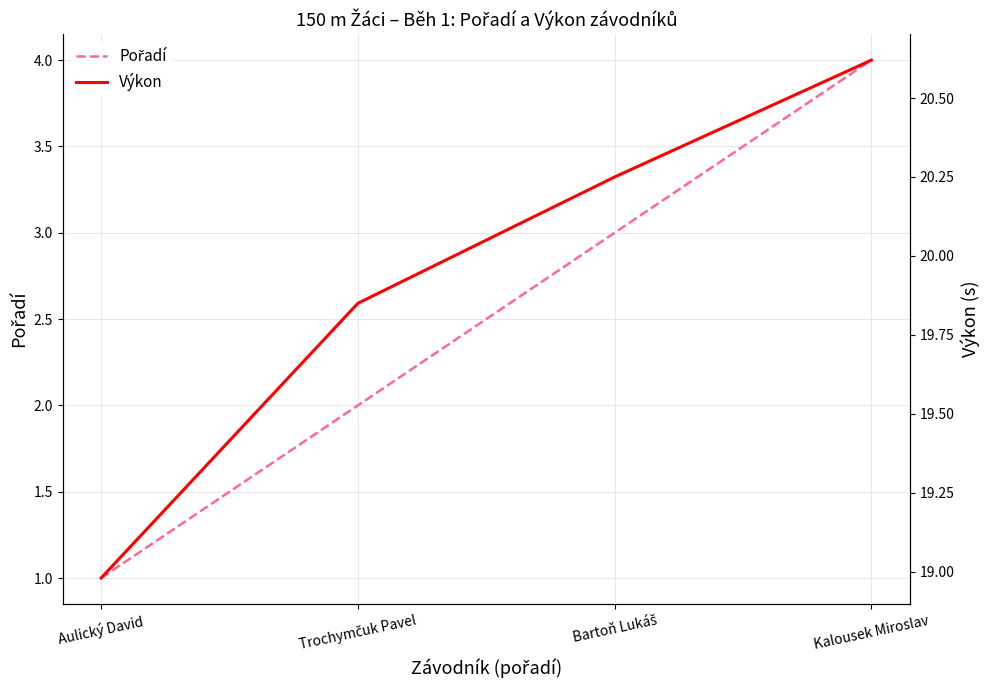

Is this an area chart (filled region under the line)?

No